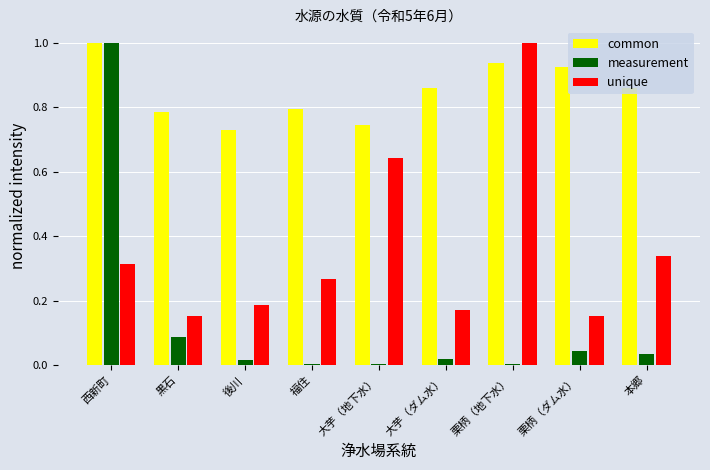

Which series has the largest total across all categories?

common